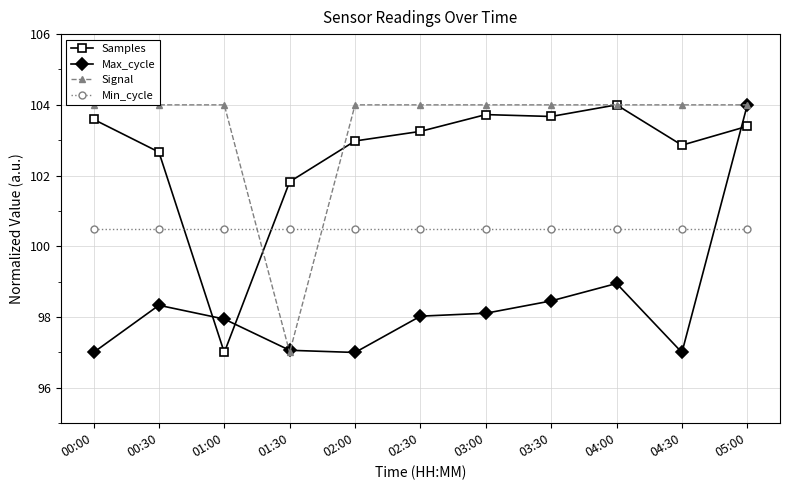

At which category is the sum across all series the highest?

05:00